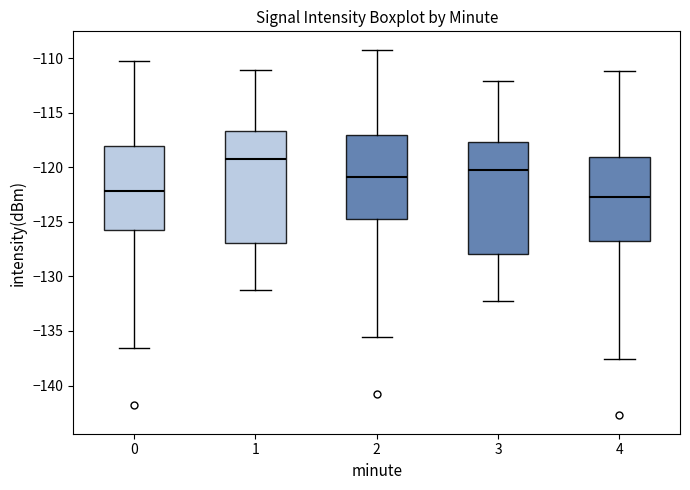

Where does the upper whisker of the box at x = 4 end on the y-axis? The values are not printed on the chart, so give them approximately, as read against the axis.

-111.0